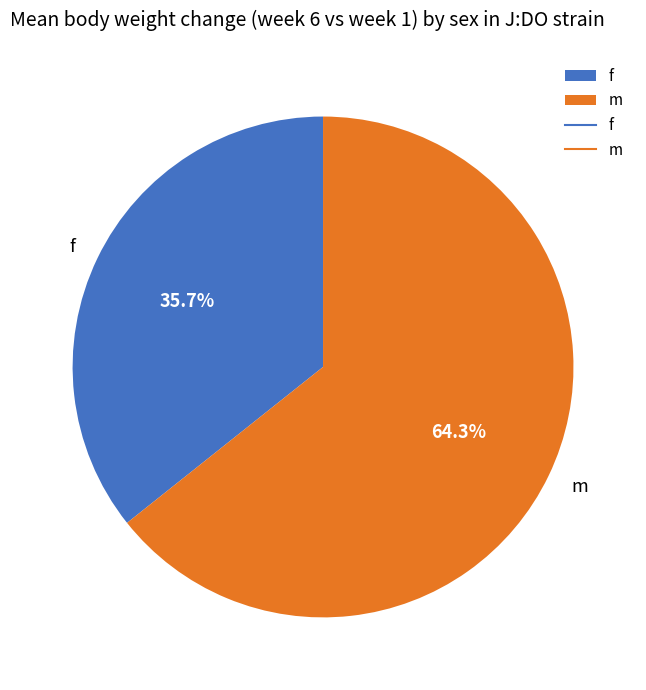

What percentage is NOT represented by m?

35.7%